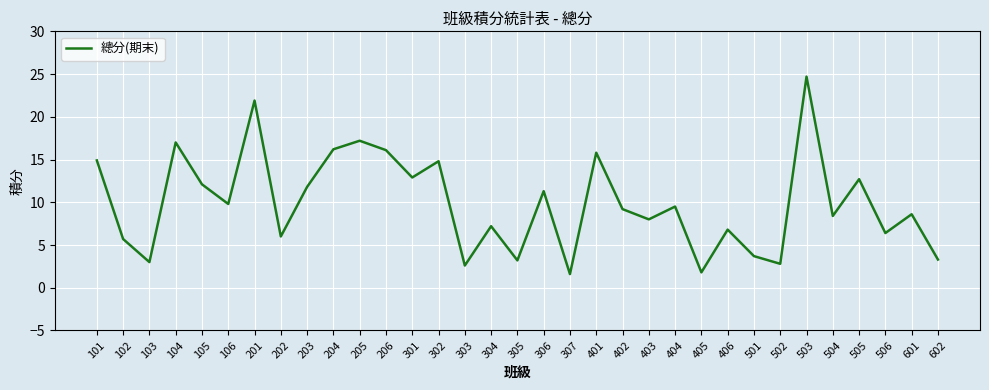

The chart shows a value of 6.6 at 401. True or false?

False